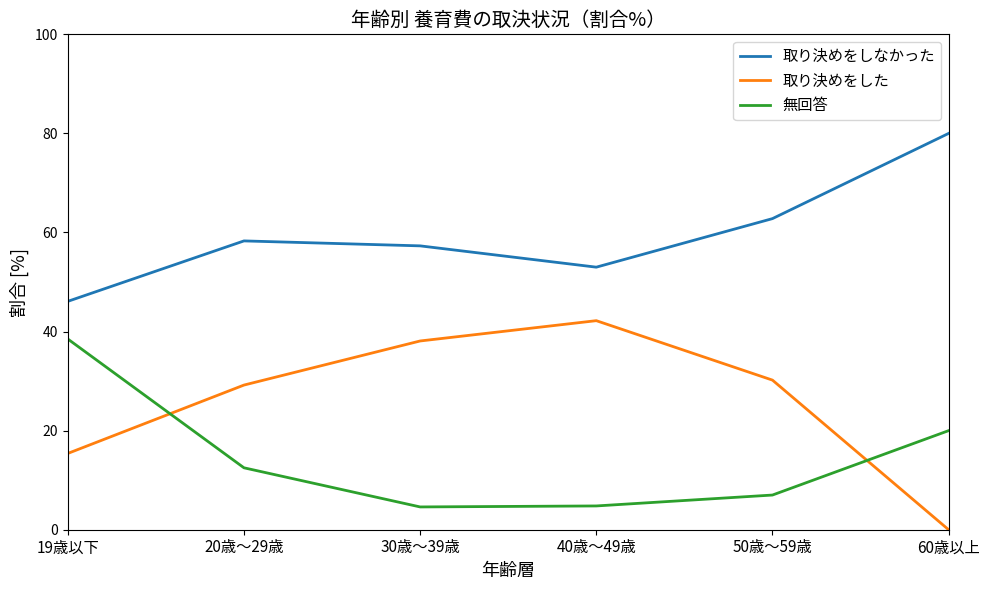

What is the difference between the 取り決めをしなかった values at 50歳～59歳 and 30歳～39歳?

5.5